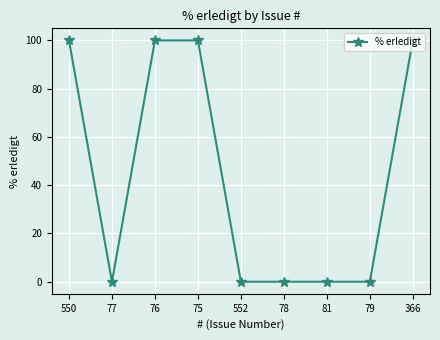

How many data points does each series have?

9